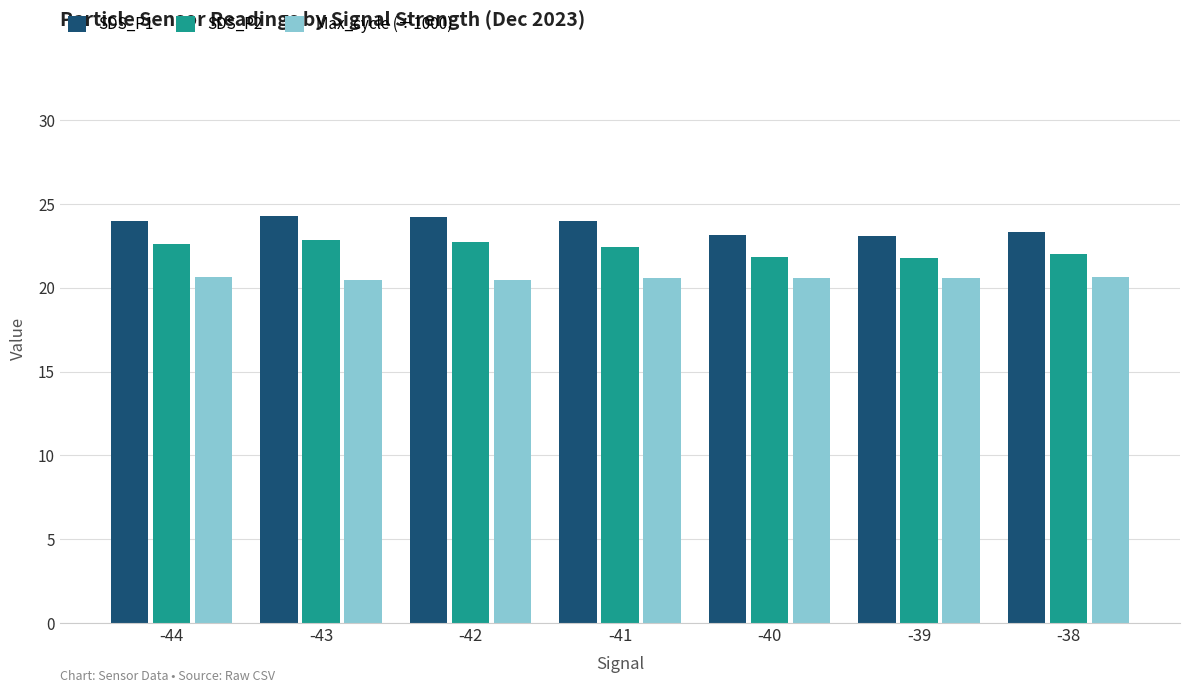

List the series in order of their peak value, highest first.

SDS_P1, SDS_P2, Max_cycle (÷1000)